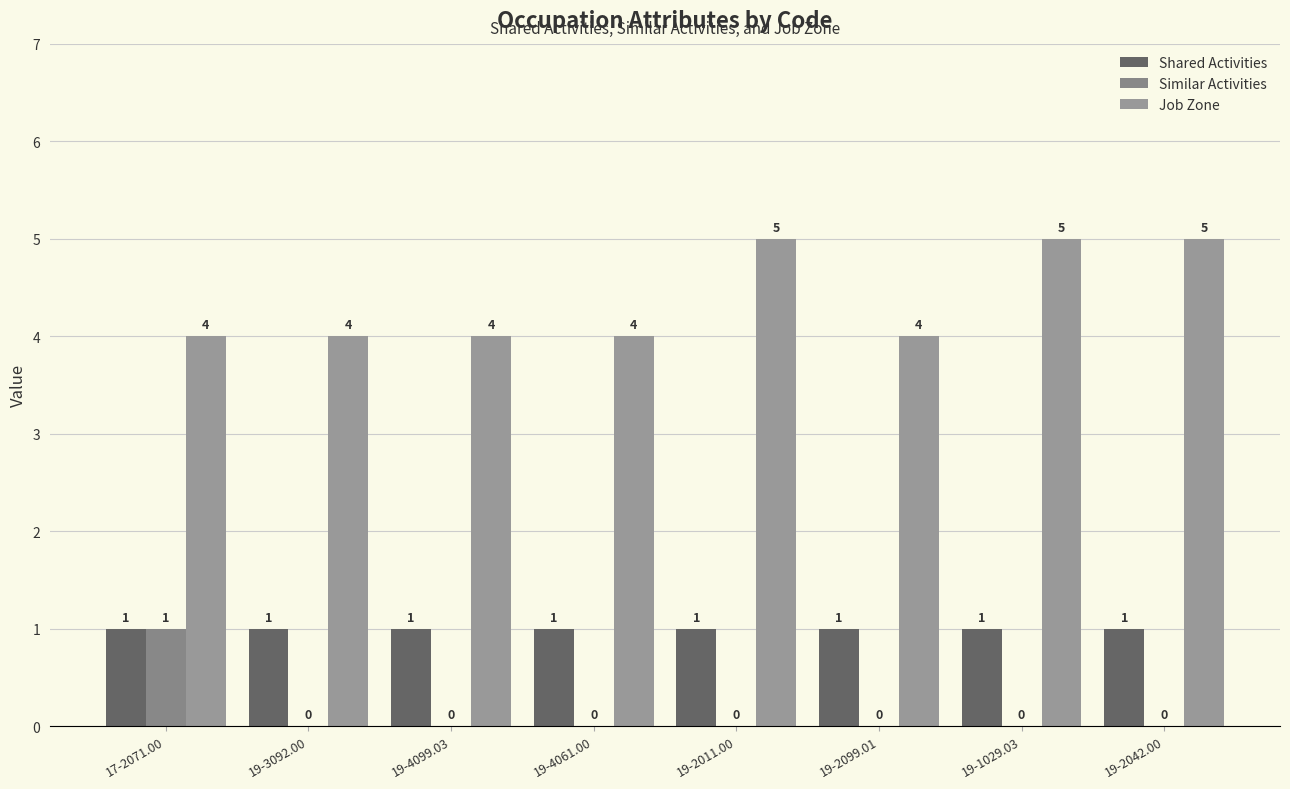

Does the chart contain stacked bars?

No